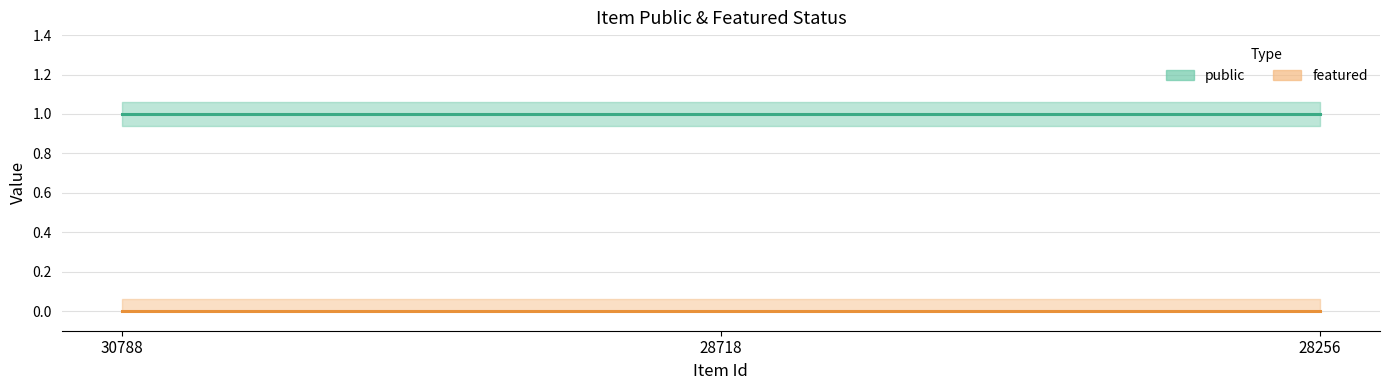

What is the spread (max minus min) of values at 30788?

1